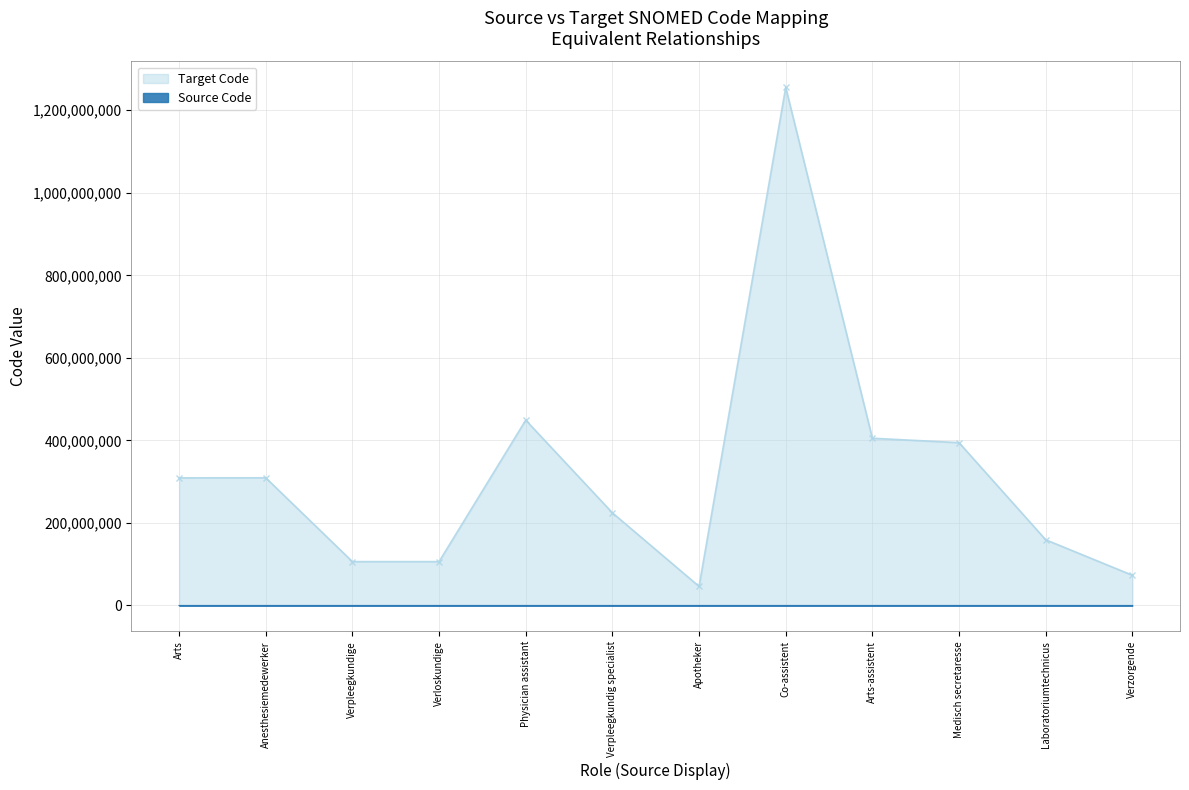

List the series in order of their overall mean, lowest first.

Source Code, Target Code